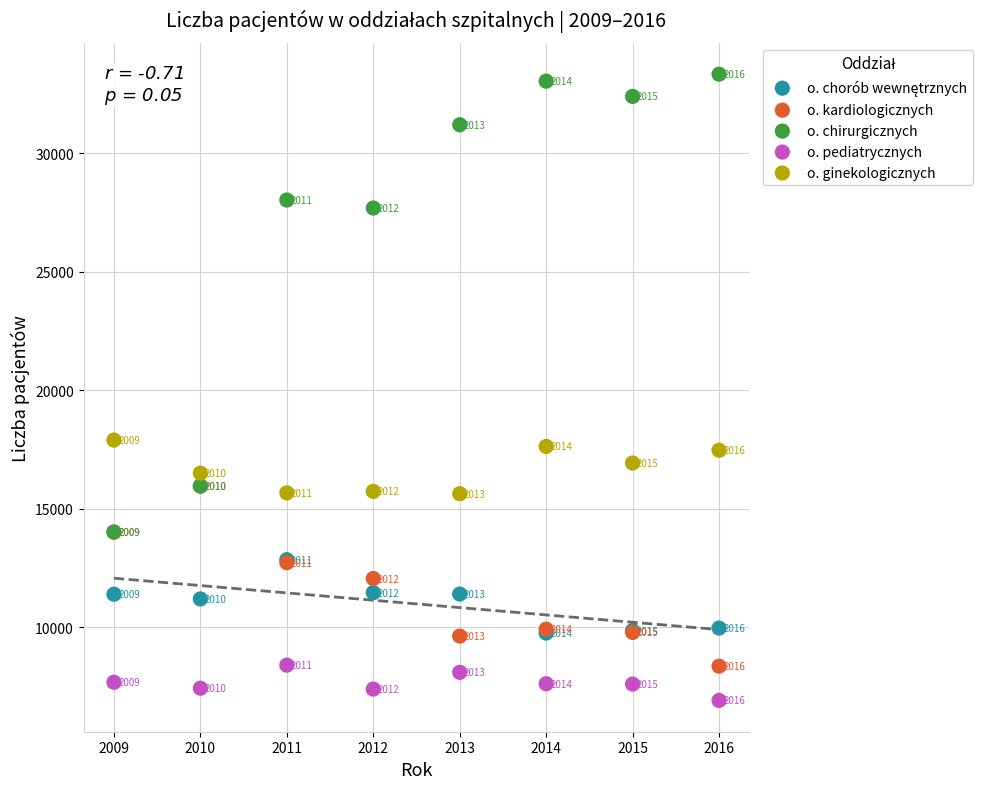

Across all series, what Y value is closest to 20118?

17892